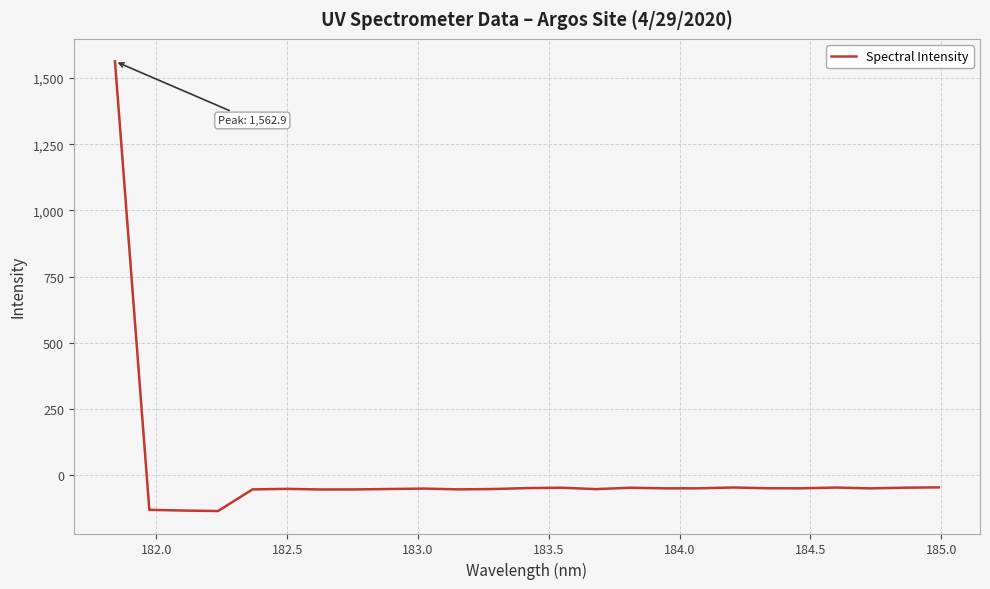

What is the smallest value displayed?

-134.5